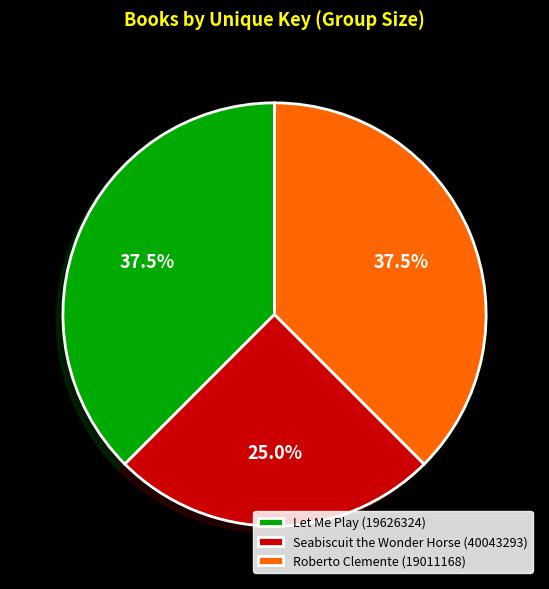

Is there a majority slice in this chart?

No